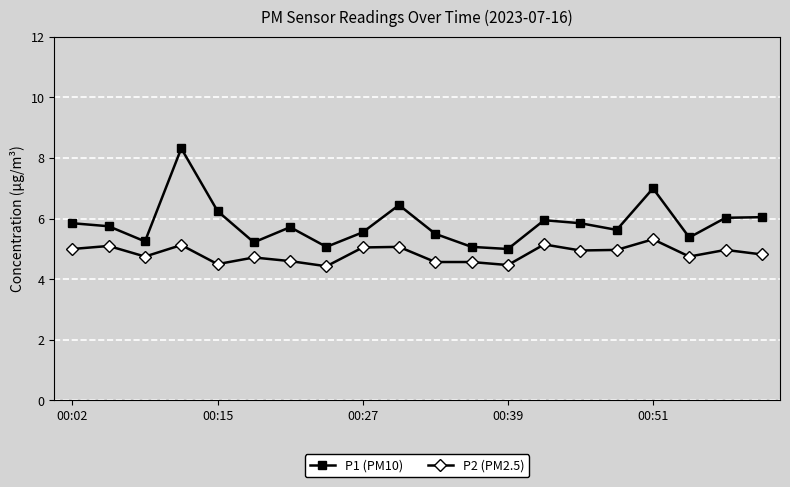

Count the number of data series in this chart.

2